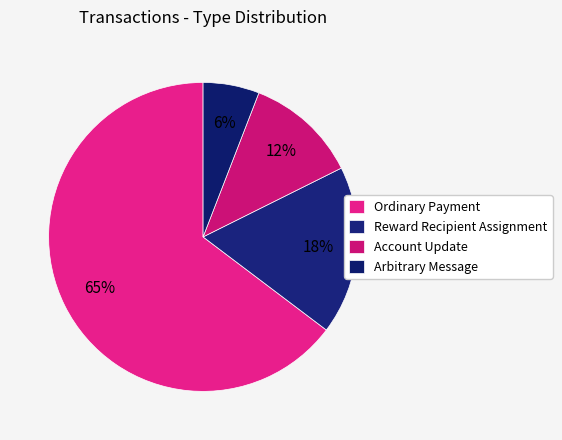

The Ordinary Payment slice represents 74% of the pie. True or false?

False